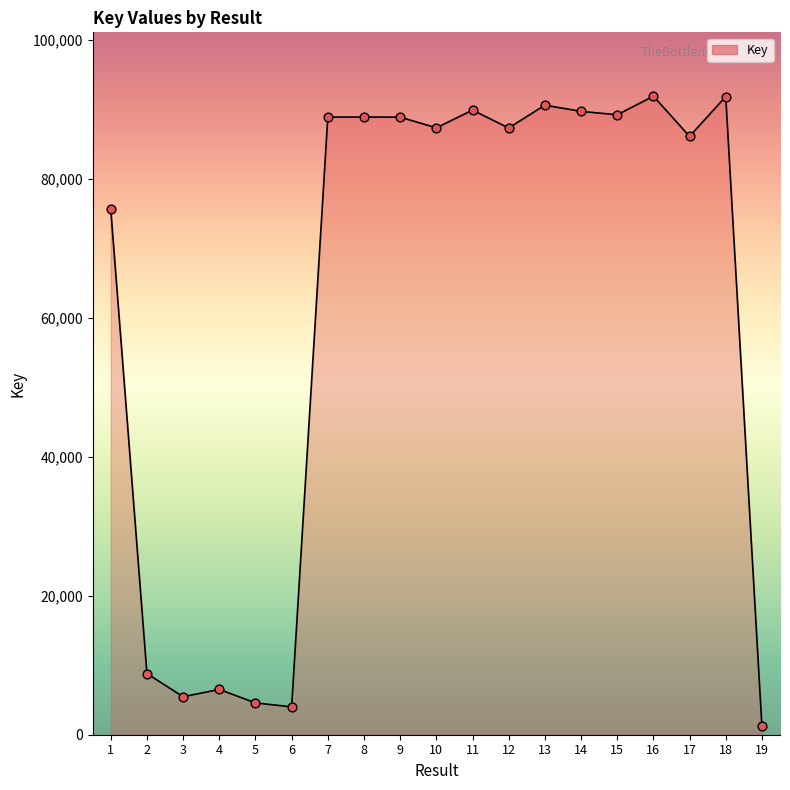

Approximately how many times larger is the value at 1 compared to 14?

0.8